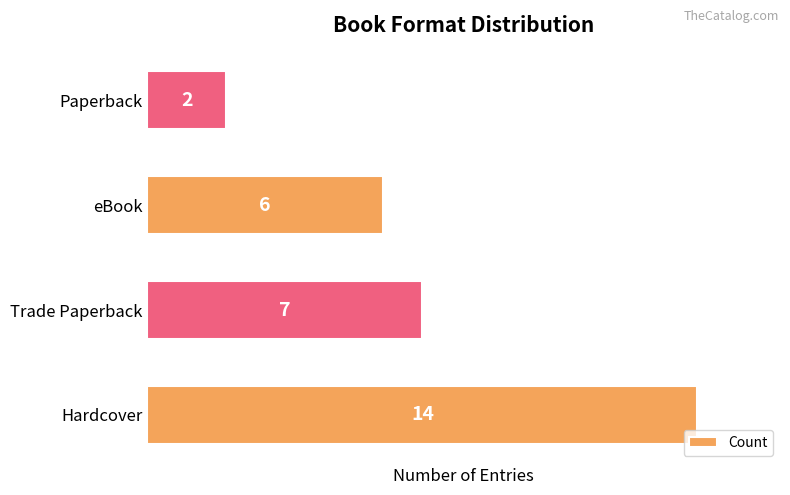

How many bars are there in total?

4